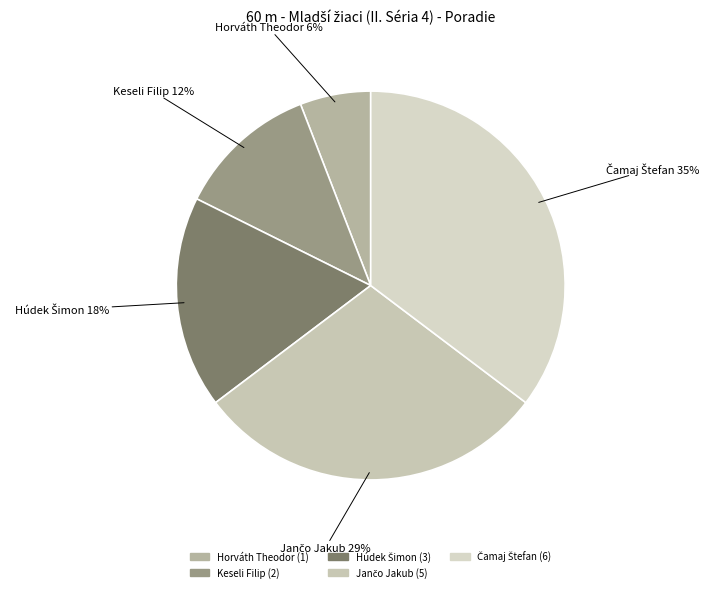

Does Horváth Theodor account for over 50% of the chart?

No